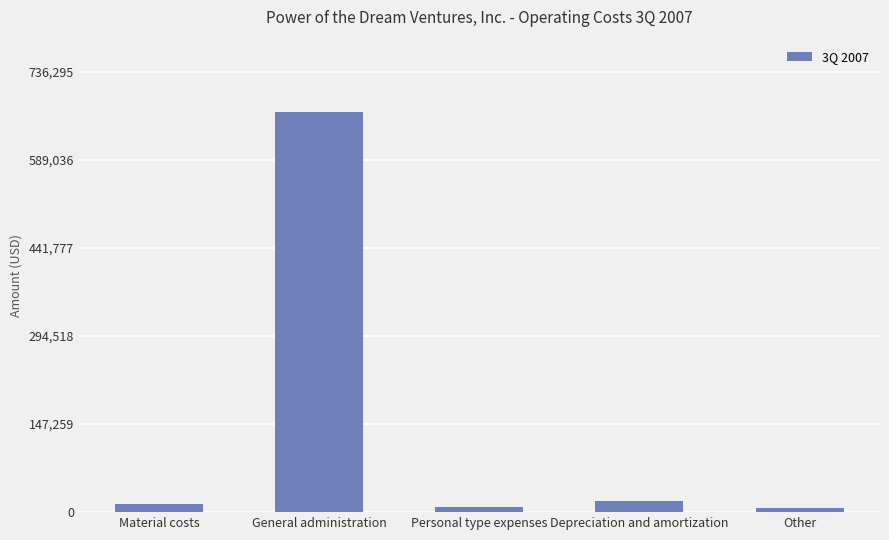

What is the sum of all values?

716699.0